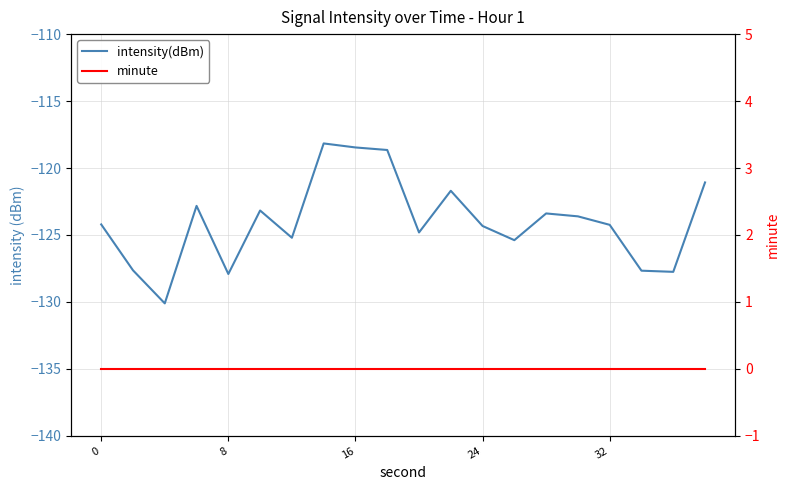

In intensity(dBm), how many points are lower than both neighbors (excluding endpoints)?

6